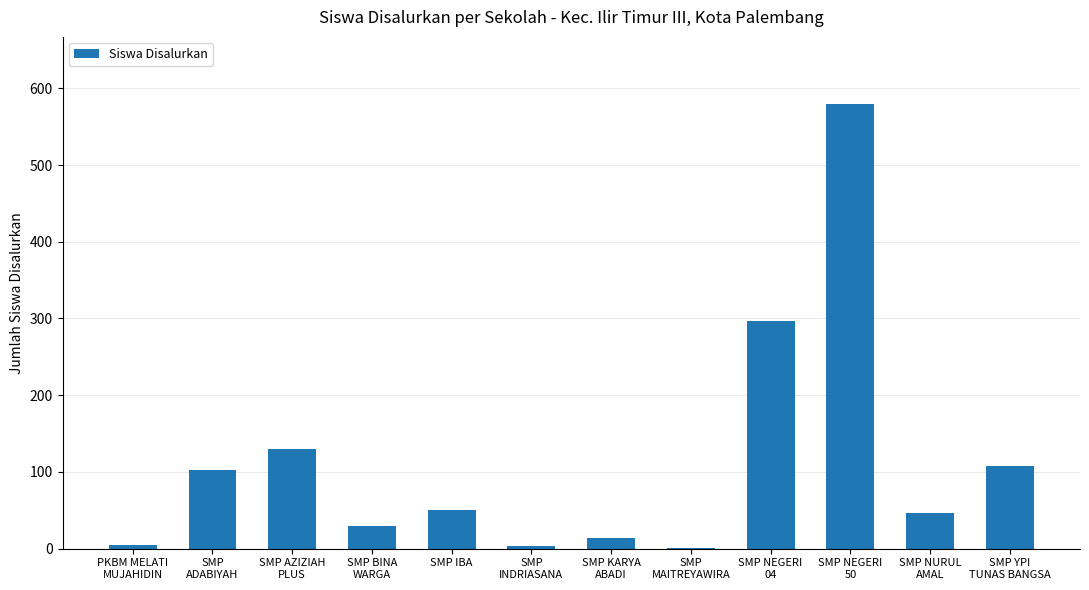

What is the greatest value displayed?

580